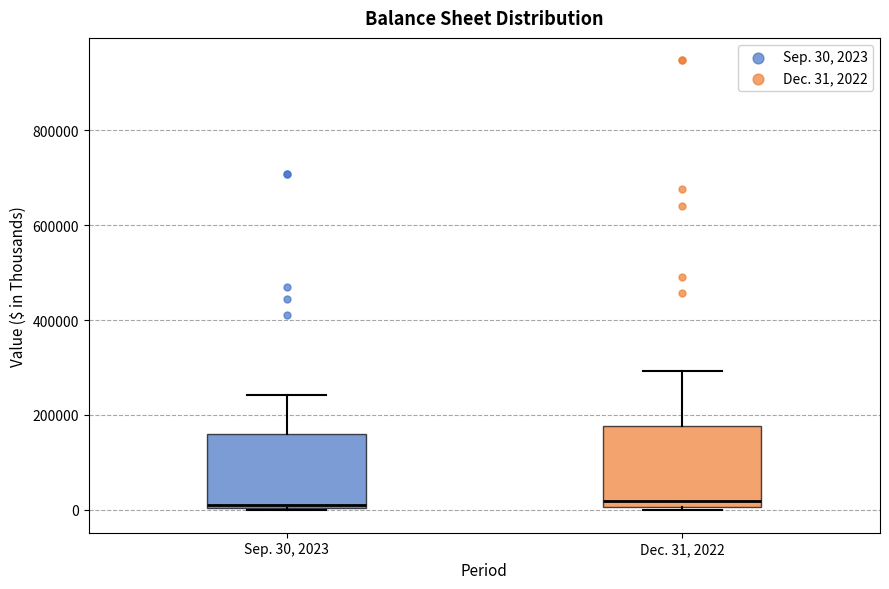

Where is the upper edge of the box for Dec. 31, 2022 on the y-axis? The values are not printed on the chart, so give them approximately, as read against the axis.

180000